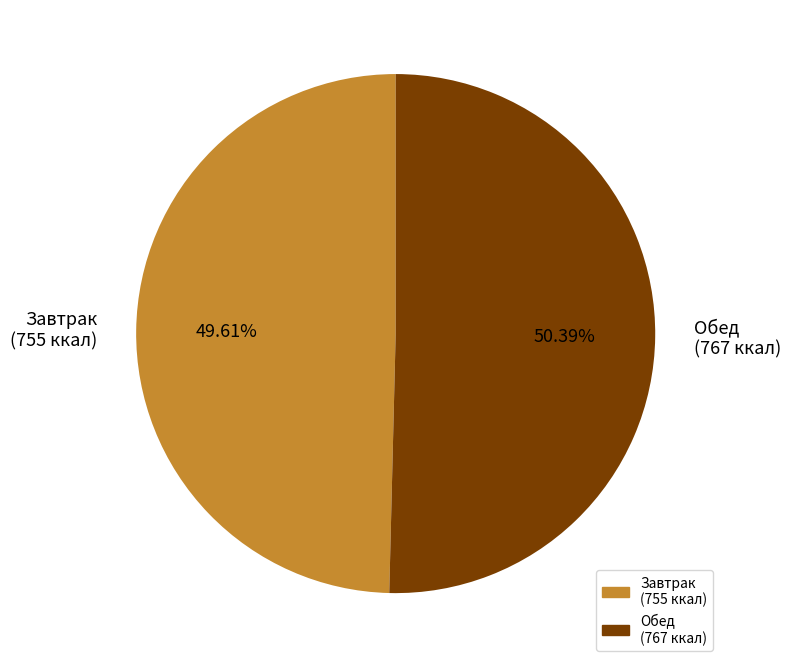

What is the ratio of the value at Обед (767 ккал) to the value at Завтрак (755 ккал)?

1.0